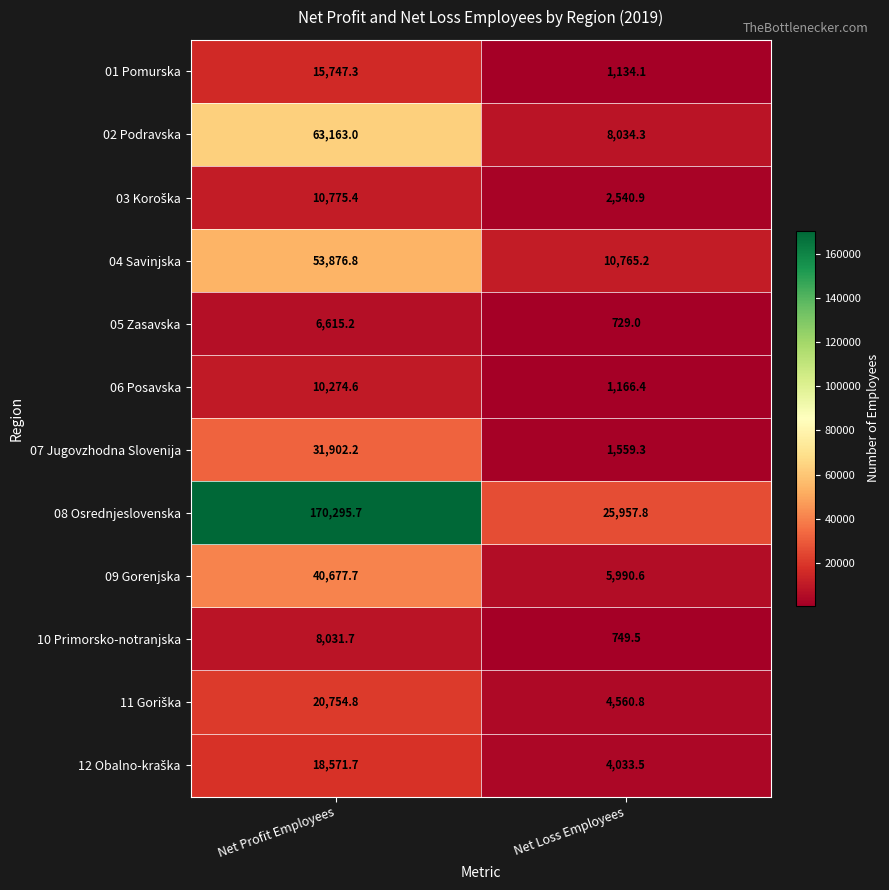

What is the average value of the 02 Podravska series?

35598.7